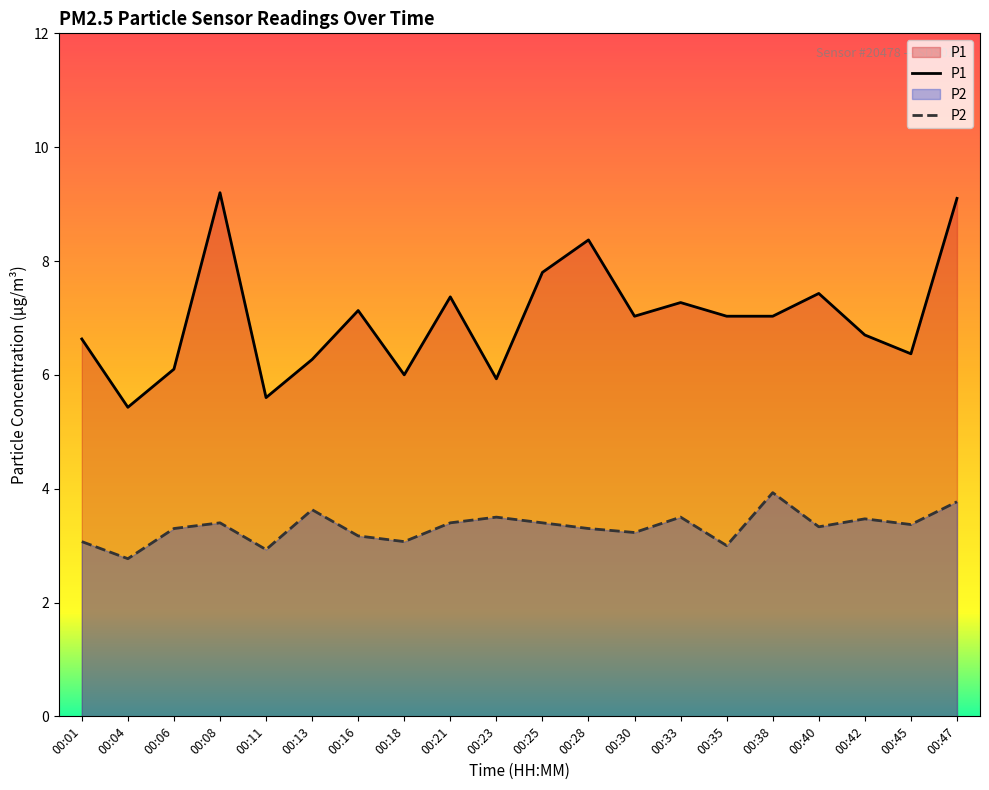

At how many categories does at least one series exceed 7?

11